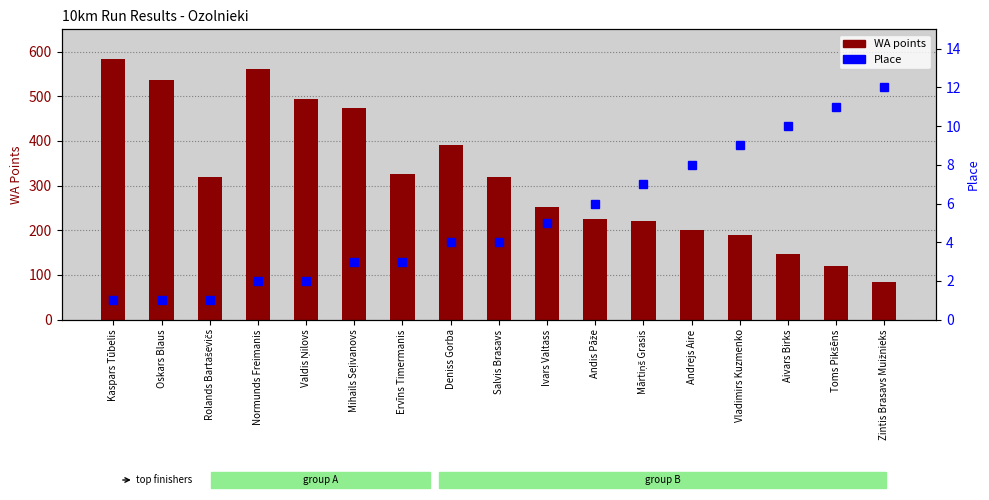

What is the lowest value of the WA points series?

84